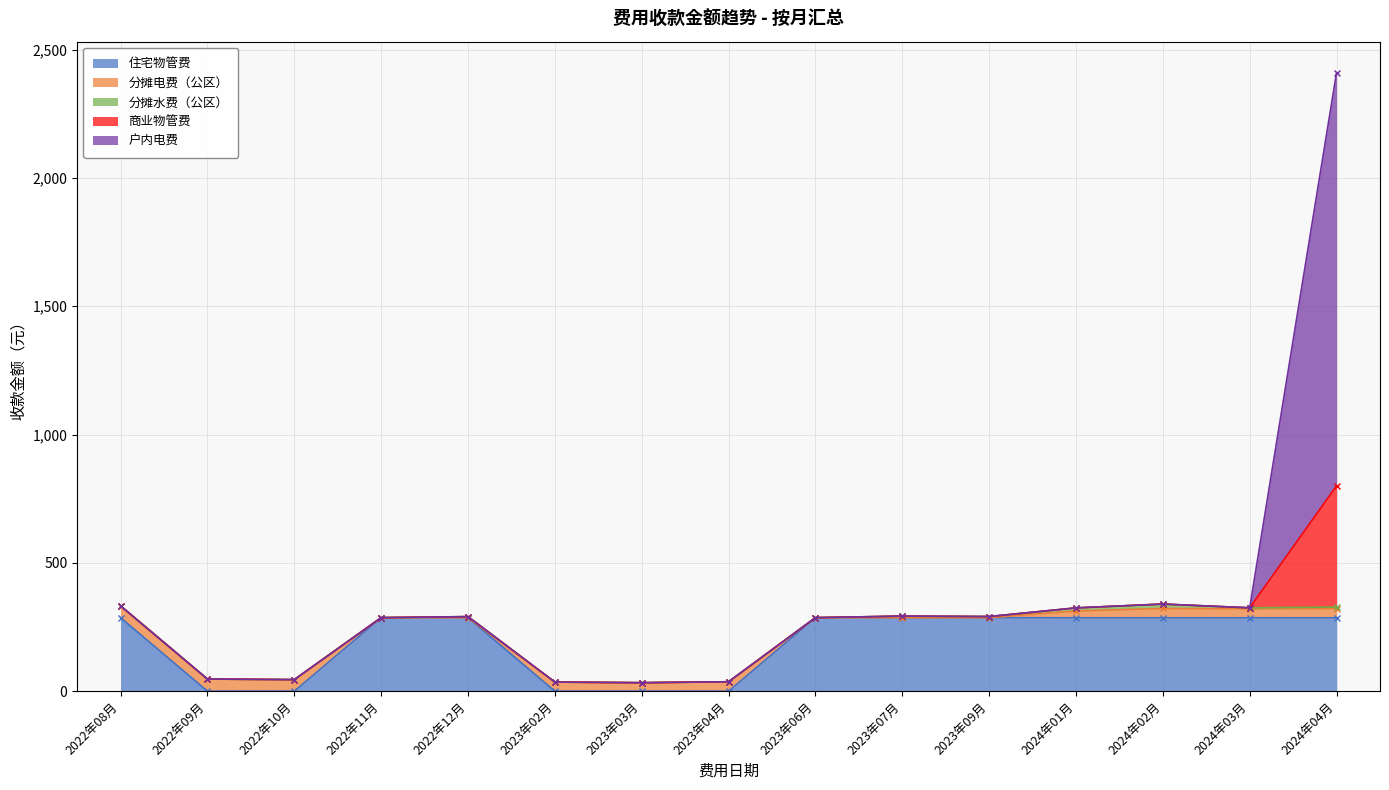

True or false: 商业物管费 has more than 2 points higher than both neighbors.

False